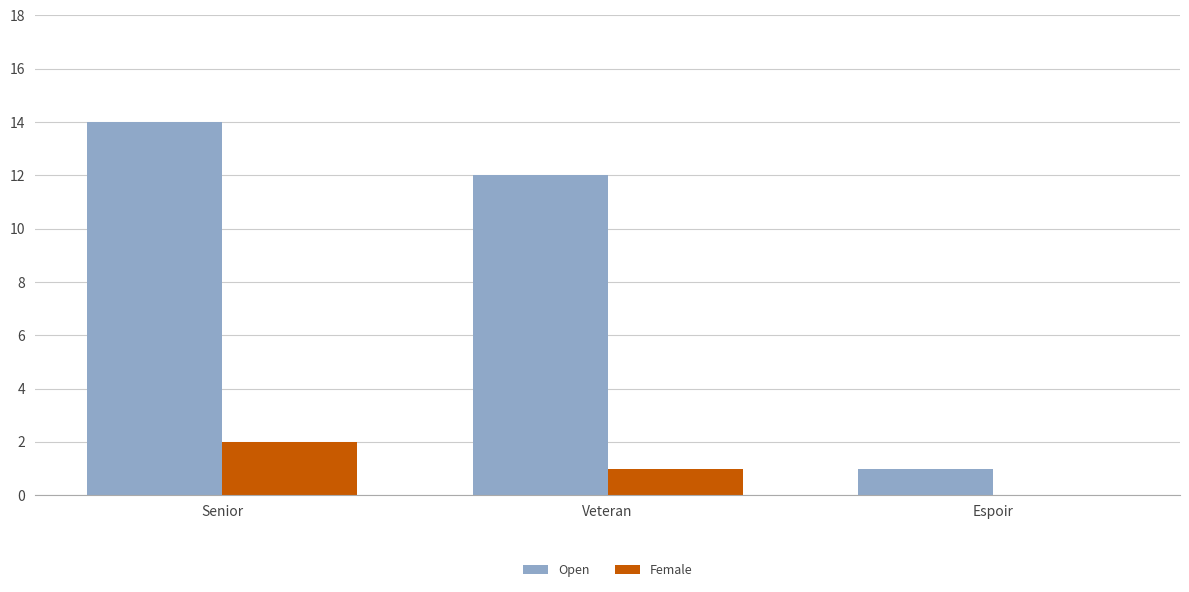

Reading right to left, transcribe all the data shown in this chart.

Open: 1	12	14
Female: 0	1	2